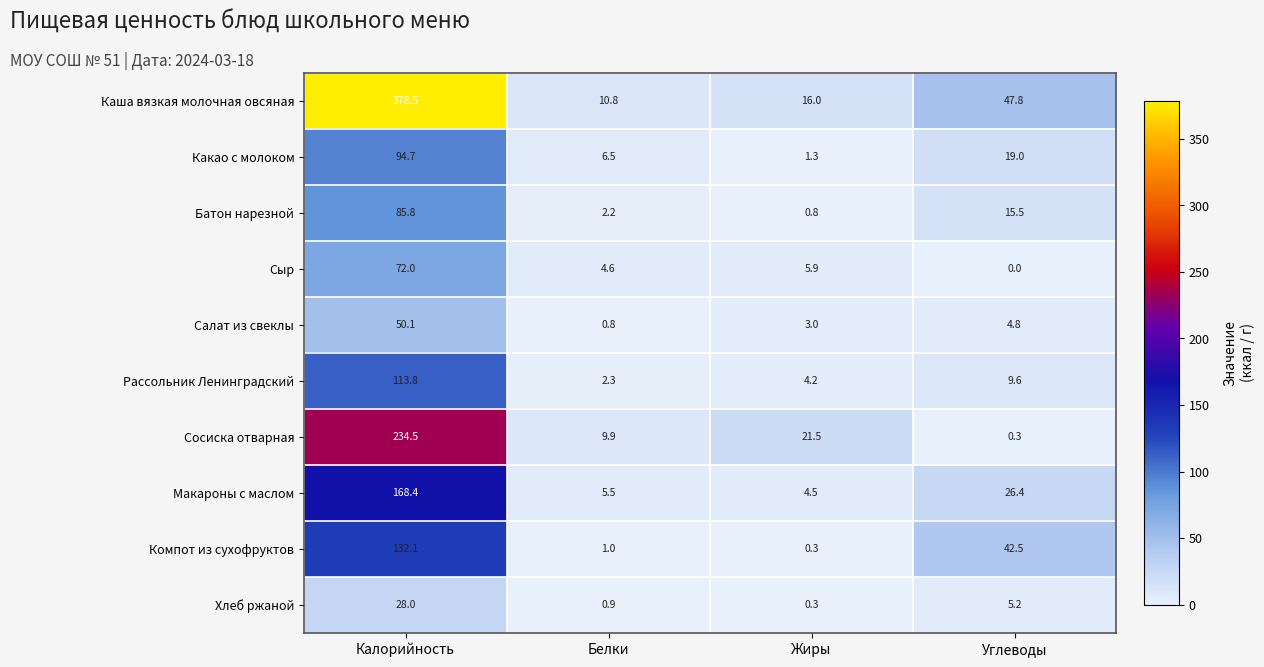

How many data points does each series have?

4